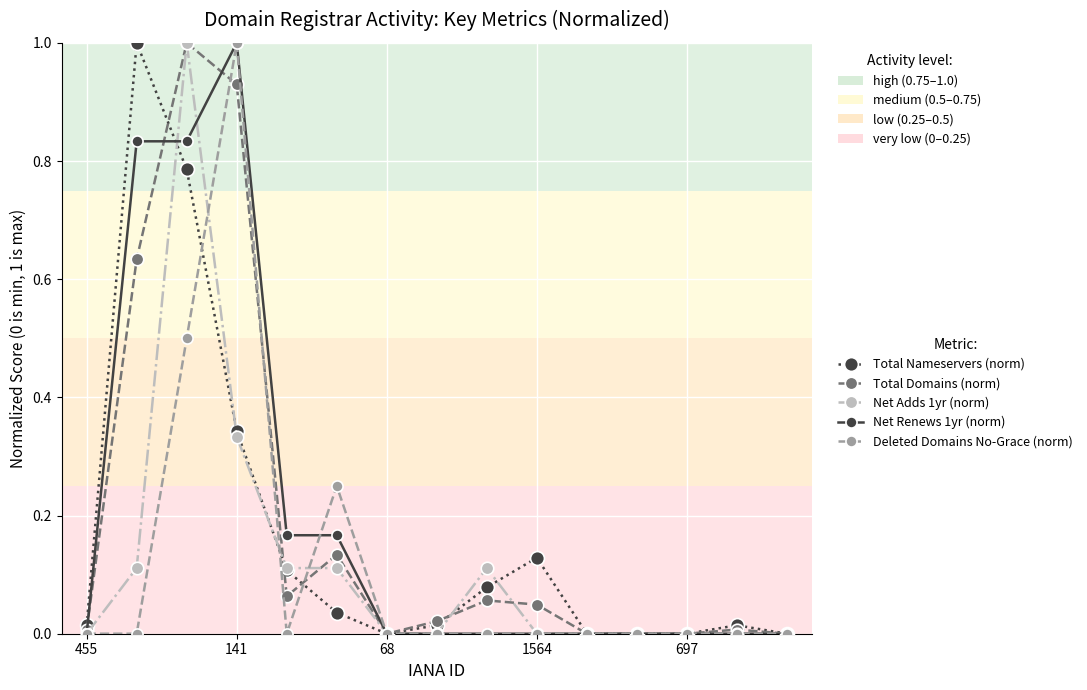

What is the maximum value for Deleted Domains No-Grace (norm)?

1.0